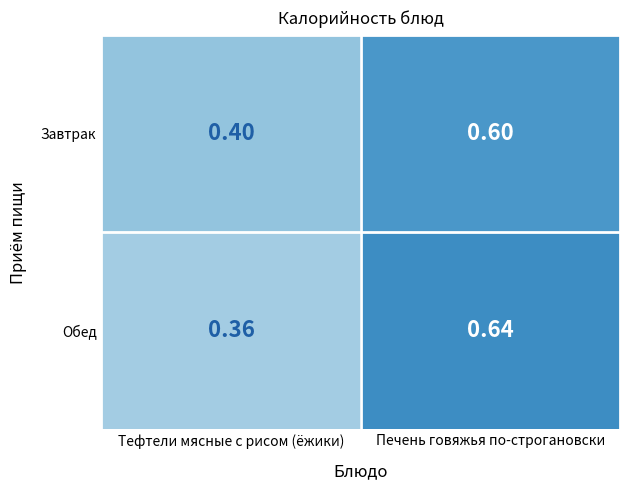

Where is Обед nearest to the value 0?

Тефтели мясные с рисом (ёжики)